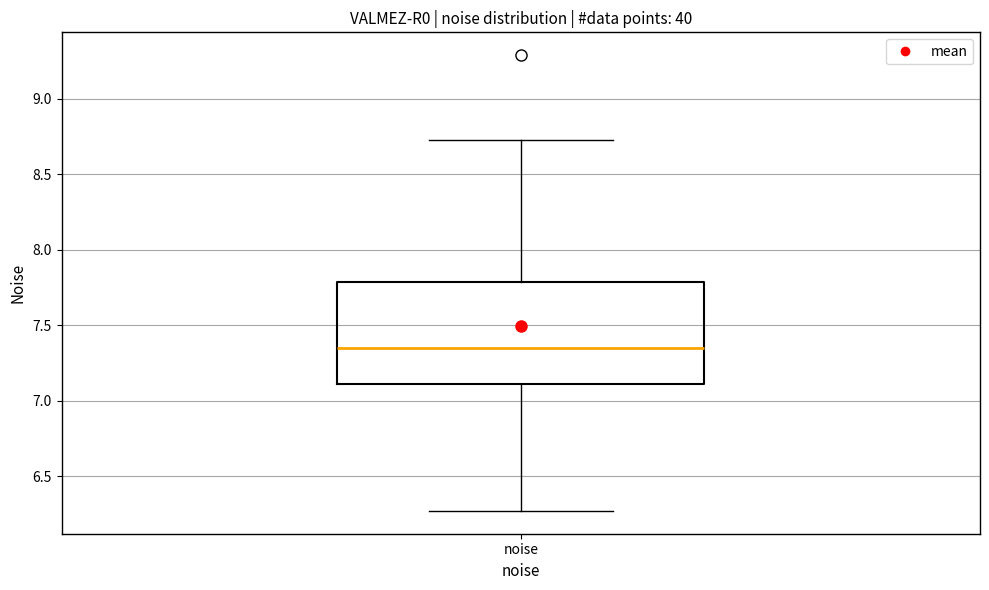

Where is the lower edge of the box for noise on the y-axis? The values are not printed on the chart, so give them approximately, as read against the axis.

7.10